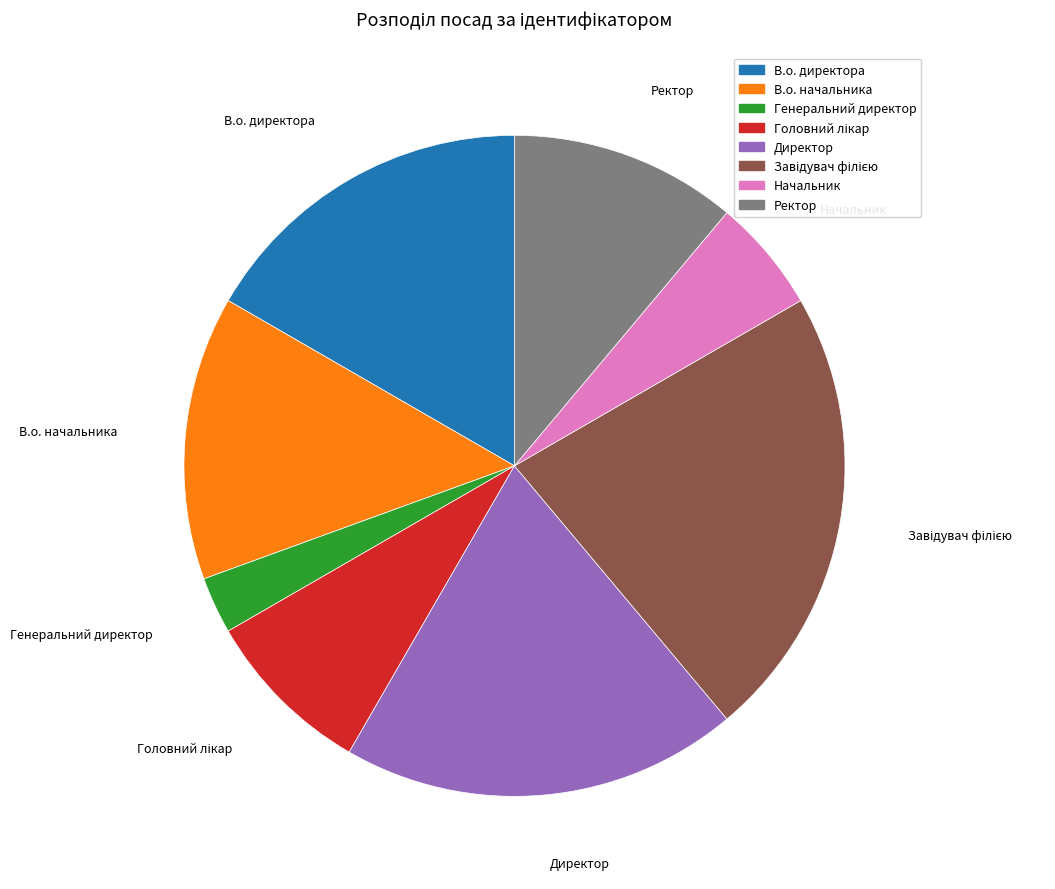

How many slices are in this pie chart?

8